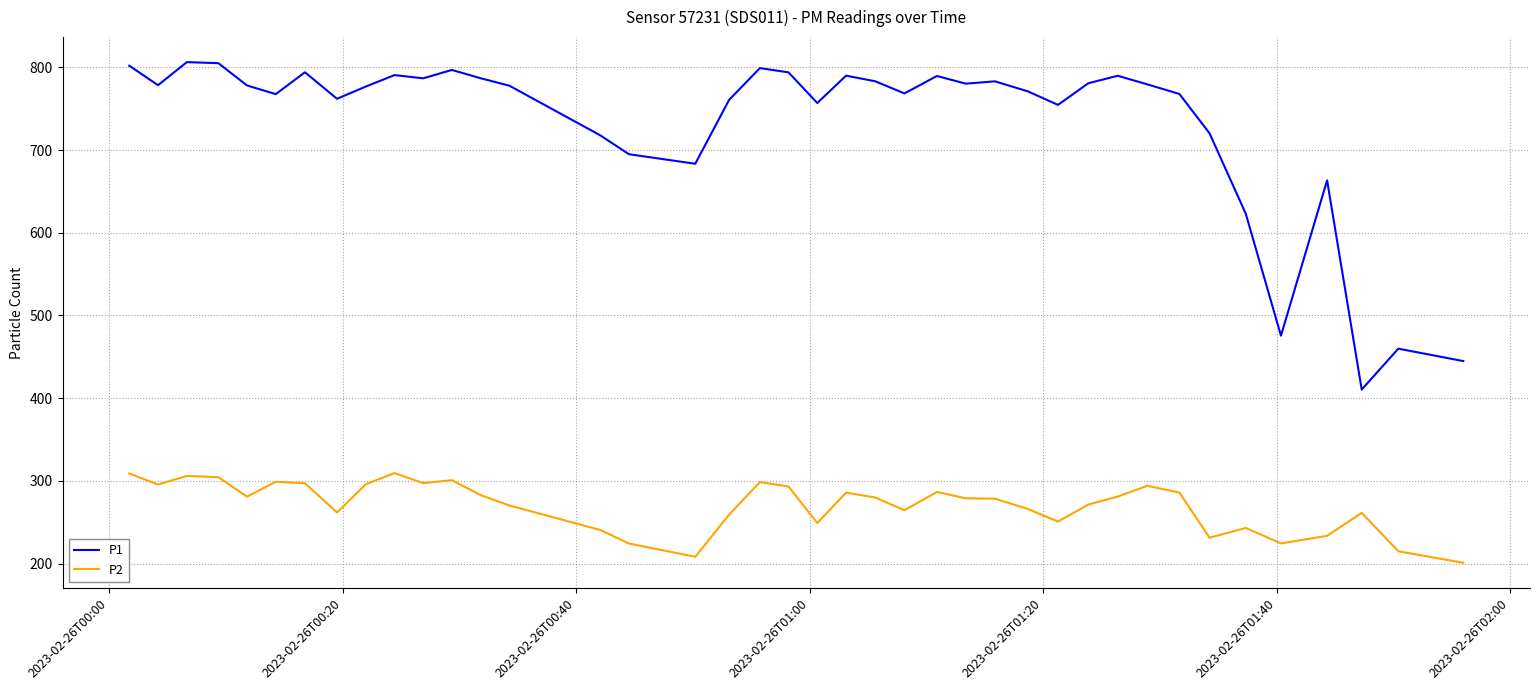

How many values in the P1 series are below 778?

20